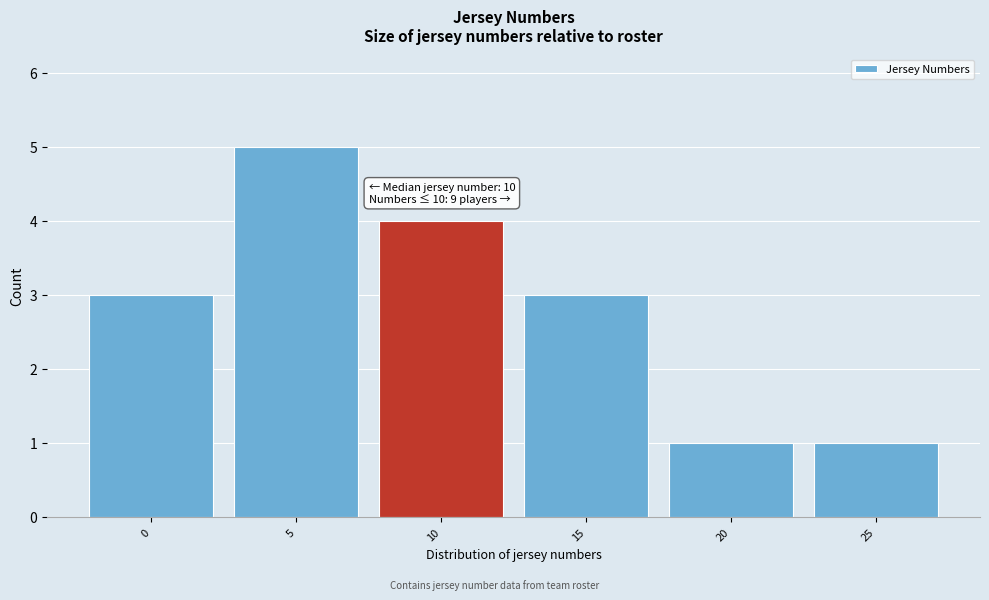

Reading right to left, what are all the values shown in this chart?

25=1	20=1	15=3	10=4	5=5	0=3